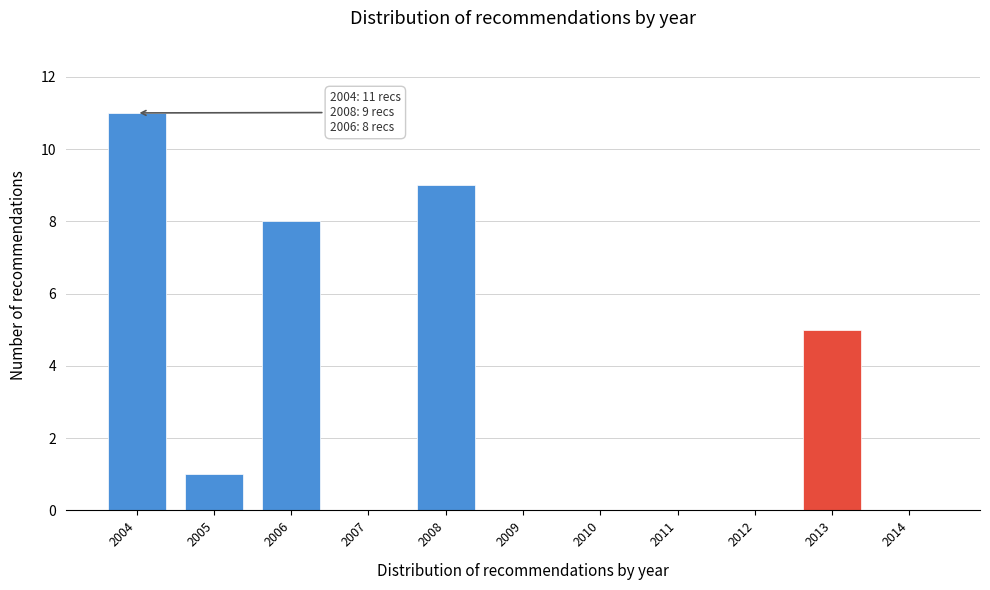

Reading left to right, transcribe all the data shown in this chart.

2004=11	2005=1	2006=8	2007=0	2008=9	2009=0	2010=0	2011=0	2012=0	2013=5	2014=0